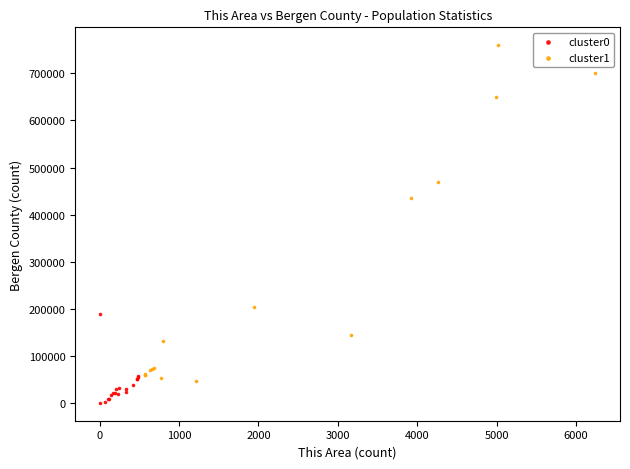

Which series reaches the minimum Y coordinate?

cluster0